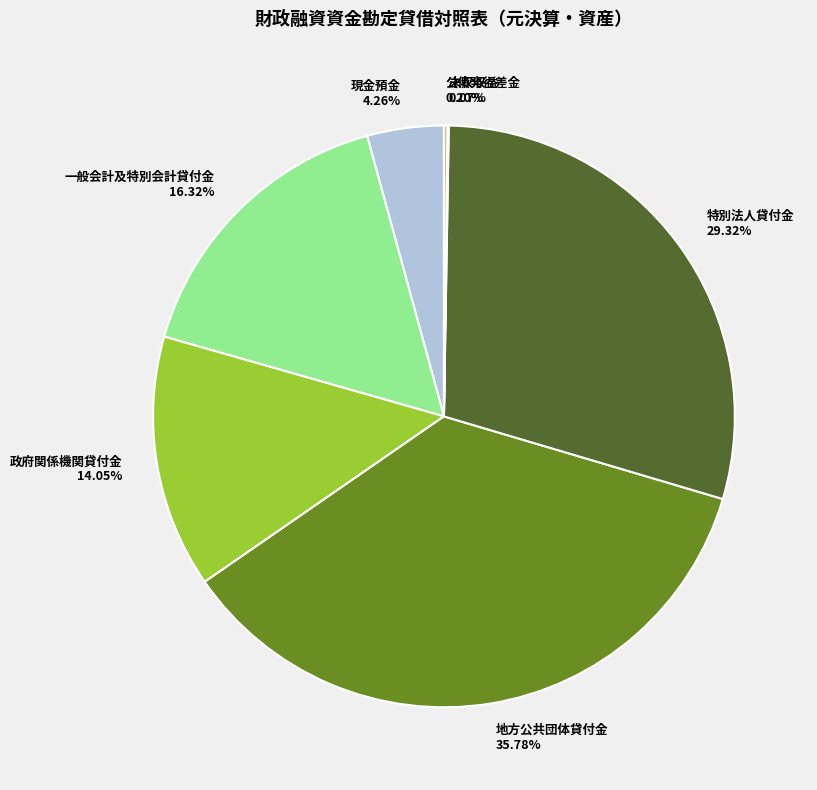

Approximately how many times larger is the value at 一般会計及特別会計貸付金 compared to 地方公共団体貸付金?

0.5